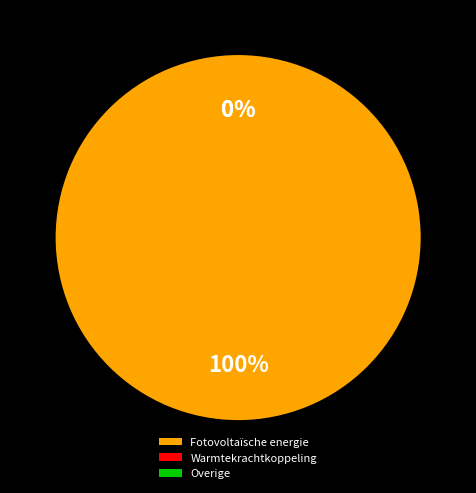

Does Fotovoltaïsche energie represent more than half of the total?

Yes